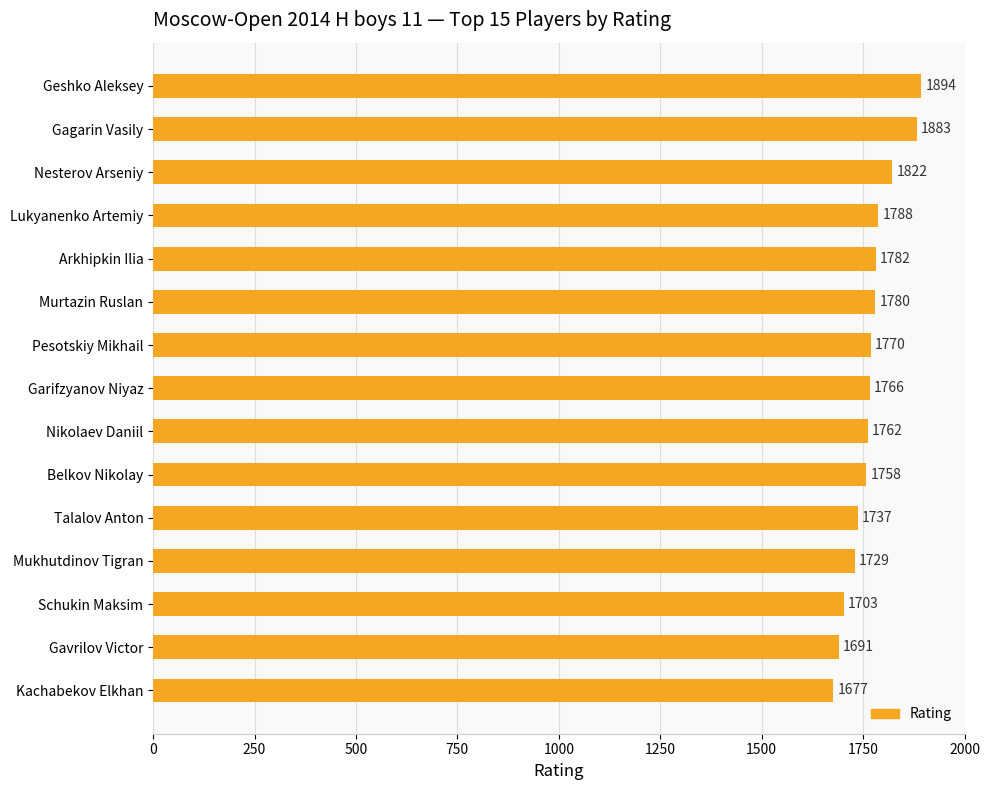

True or false: the data shows 1766 at Garifzyanov Niyaz.

True